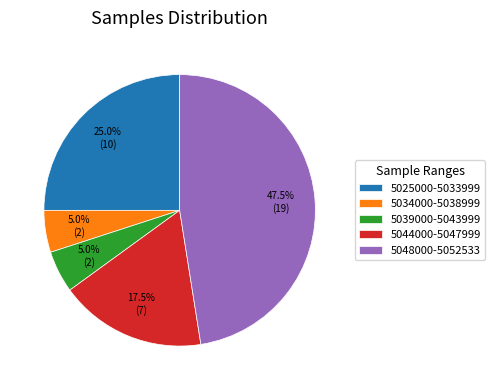

Which slice is the largest?

5048000-5052533